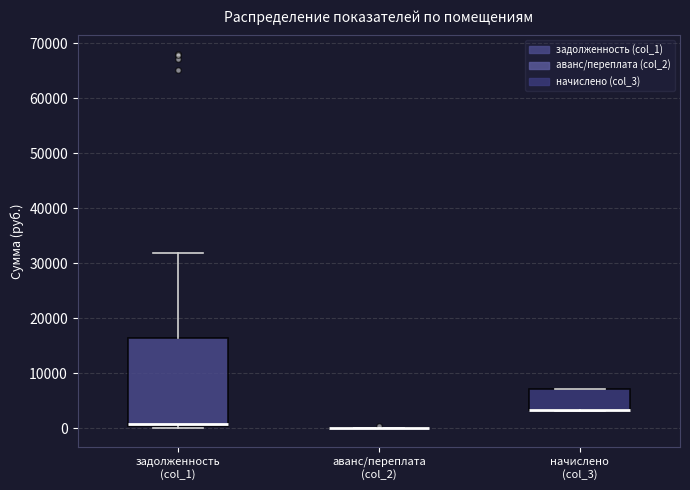

Comparing the boxes themselves (not the whiskers), which one is the tallest?

задолженность (col_1)